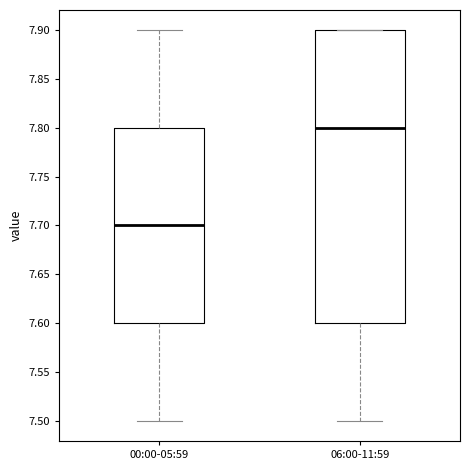

Where does the lower whisker of the box for 06:00-11:59 end on the y-axis? The values are not printed on the chart, so give them approximately, as read against the axis.

7.5